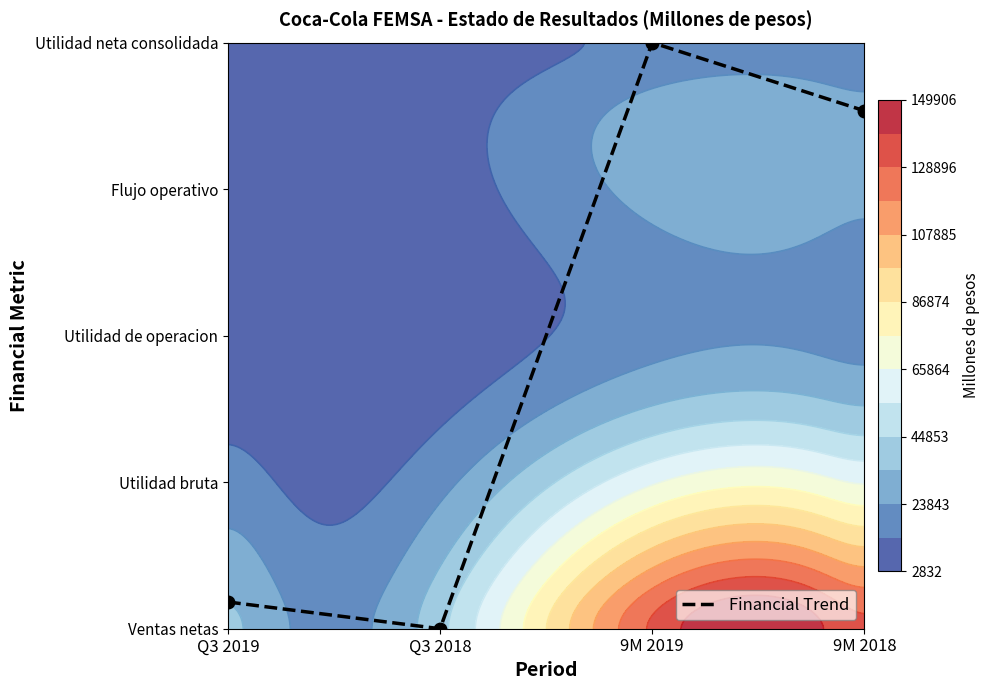

Rank the categories by value from highest to lowest.

9M 2019, 9M 2018, Q3 2019, Q3 2018